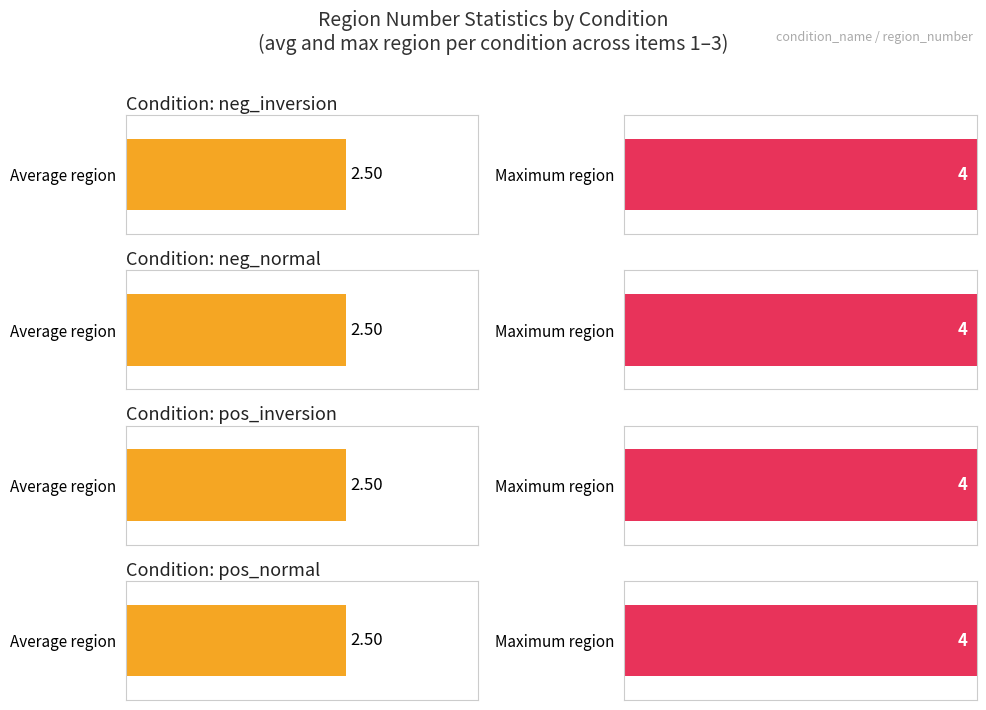

What are all the series names shown in the legend?

neg_inversion, neg_normal, pos_inversion, pos_normal